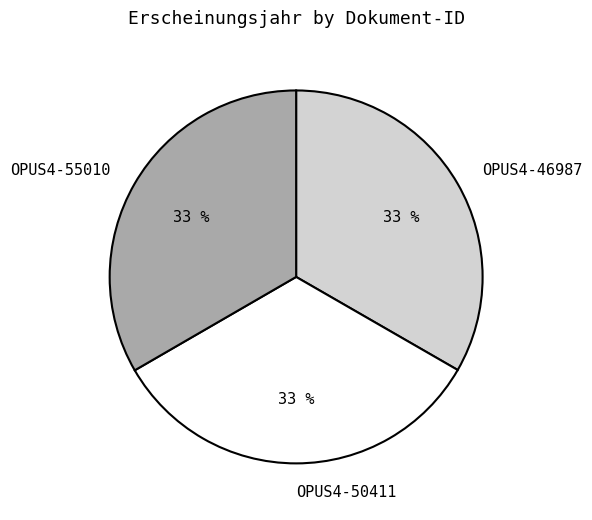

Approximately how many times larger is the value at OPUS4-55010 compared to OPUS4-46987?

1.0